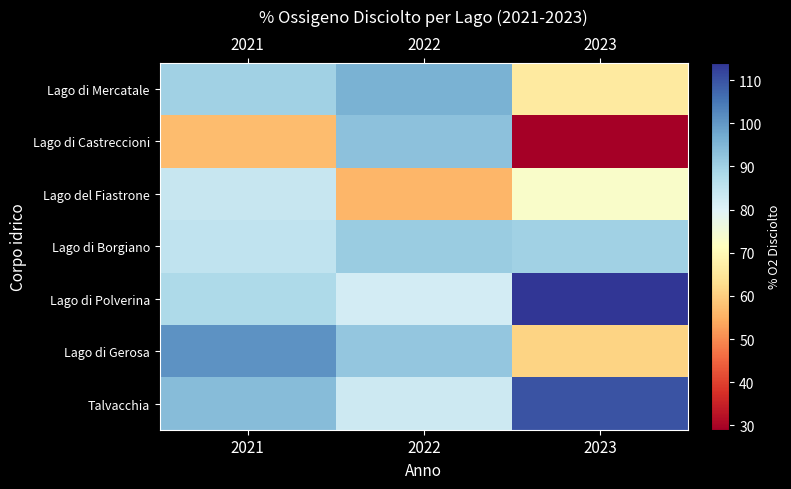

Which series has the widest spread of values?

Lago di Castreccioni